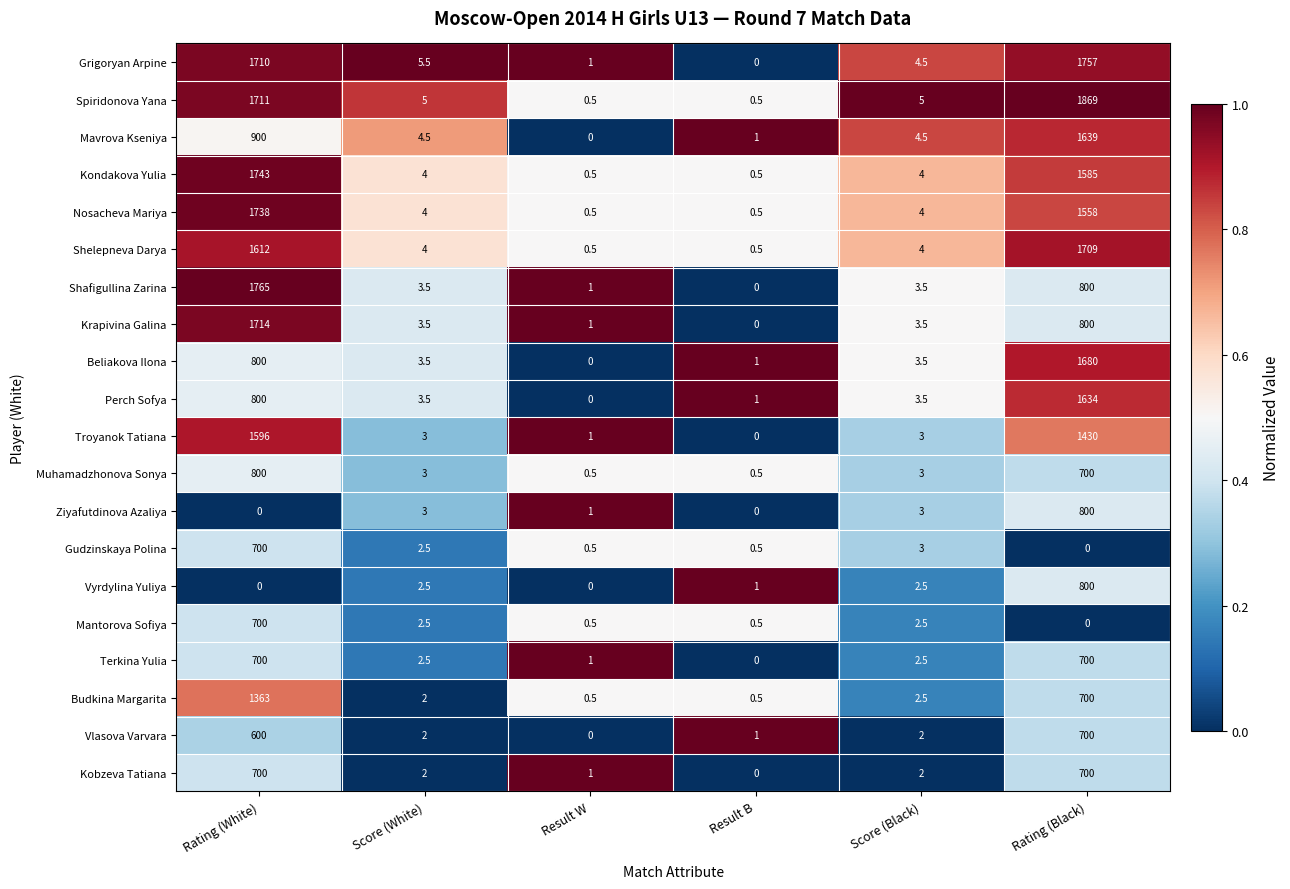

What is the difference between the maximum and minimum values in the Kondakova Yulia series?

1742.5